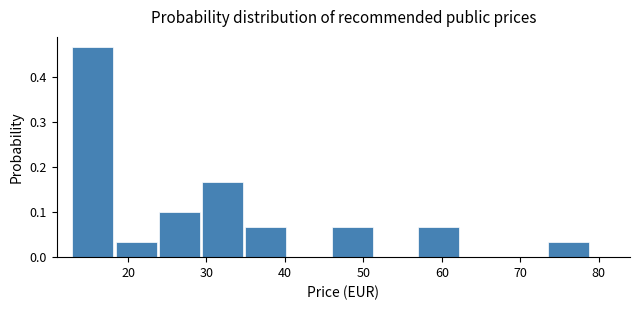

Reading left to right, list every bar in this chart as the range it spans on the x-axis followed by its height. Neither the bar edges nor the heights are printed on the chart, so give them approximately, as read against the axes.

13 to 18: 0.47
18 to 24: 0.03
24 to 29: 0.10
29 to 35: 0.17
35 to 40: 0.07
40 to 46: 0
46 to 51: 0.07
51 to 57: 0
57 to 62: 0.07
62 to 68: 0
68 to 73: 0
73 to 79: 0.03